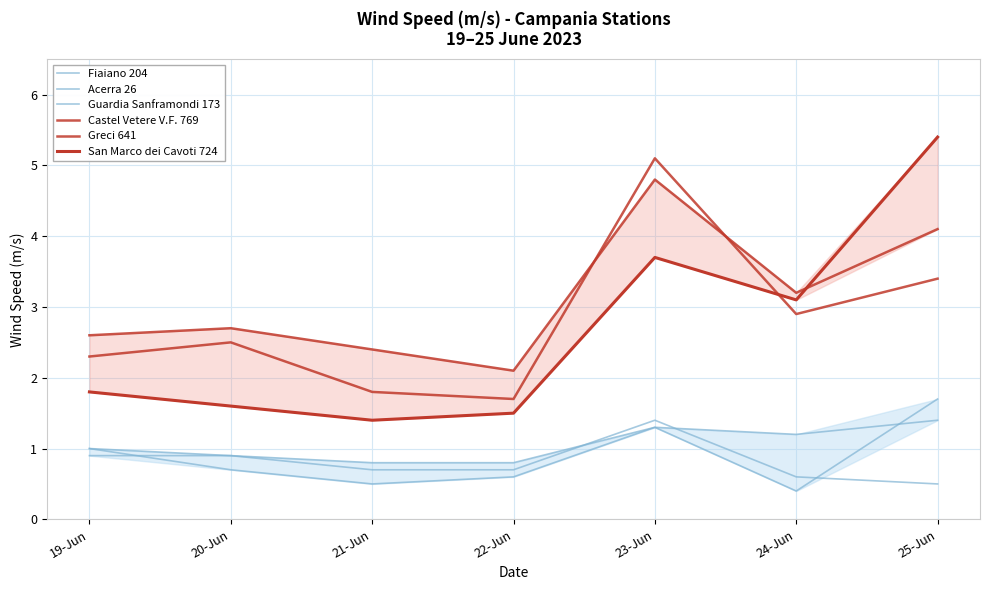

Which series has the largest range (max minus min)?

San Marco dei Cavoti 724